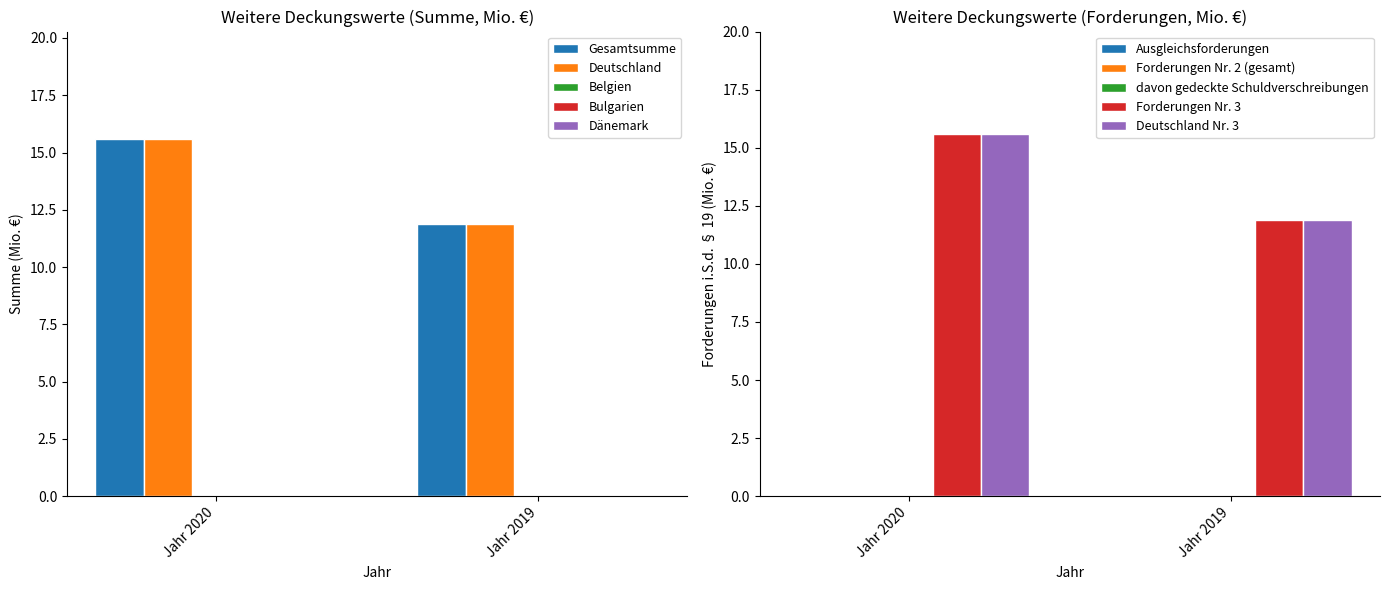

Which has a higher value, Jahr 2020 or Jahr 2019?

Jahr 2020